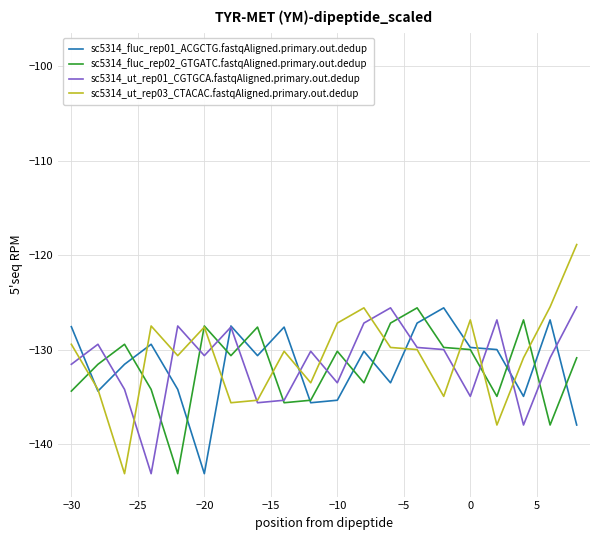

What is the greatest value displayed?

-118.9